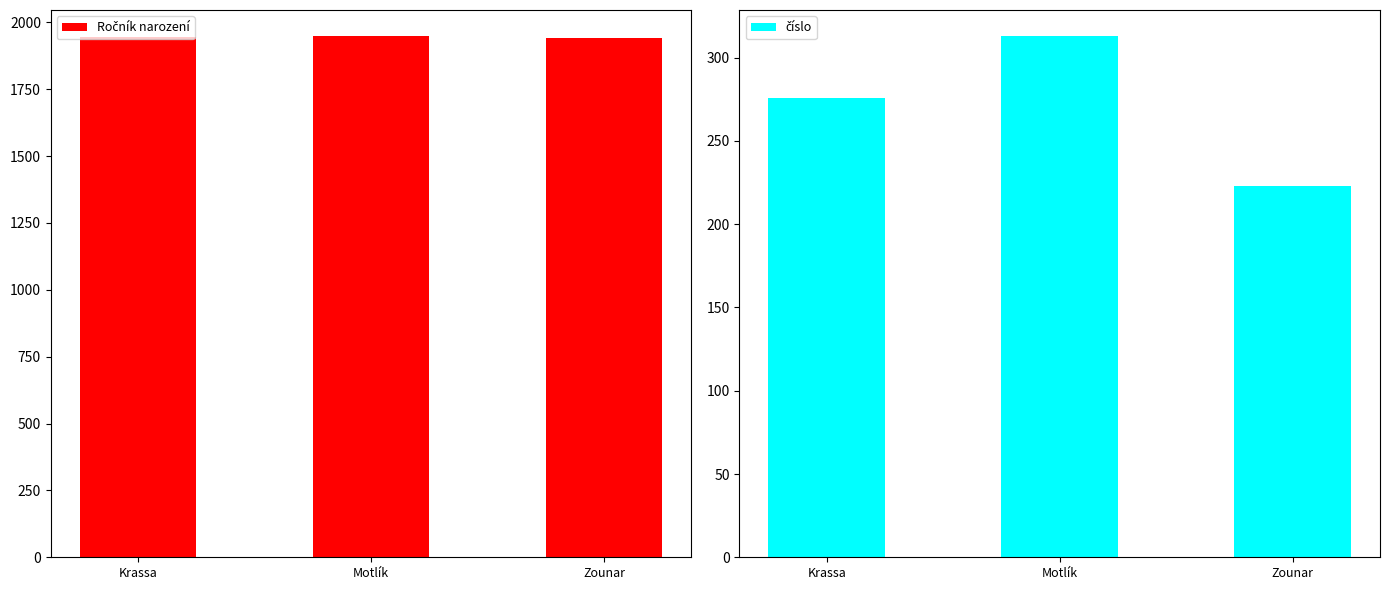

At which category is the sum across all series the highest?

Motlík